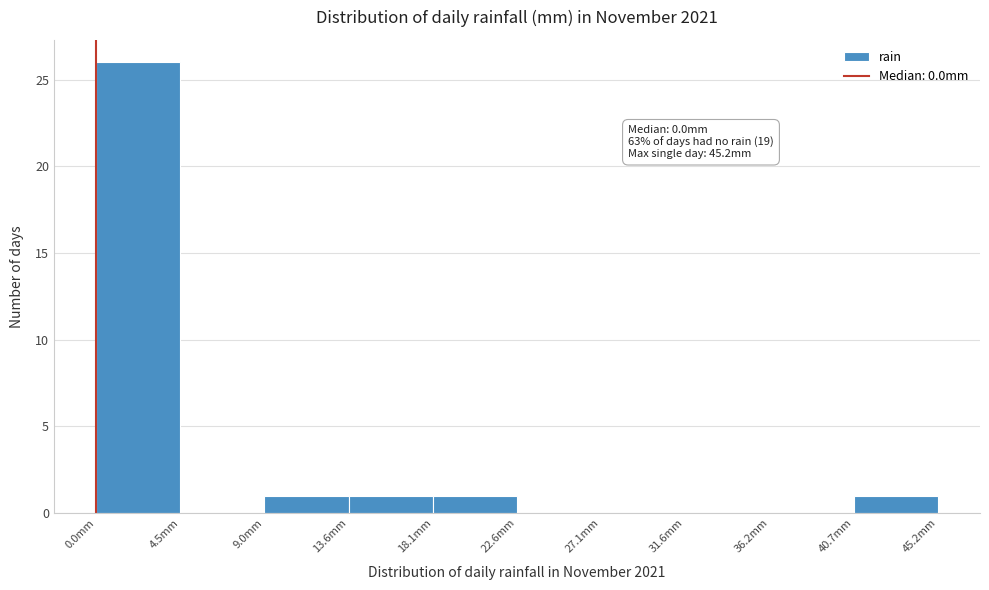

Which range on the x-axis has the tallest bar?

0.0 to 4.5